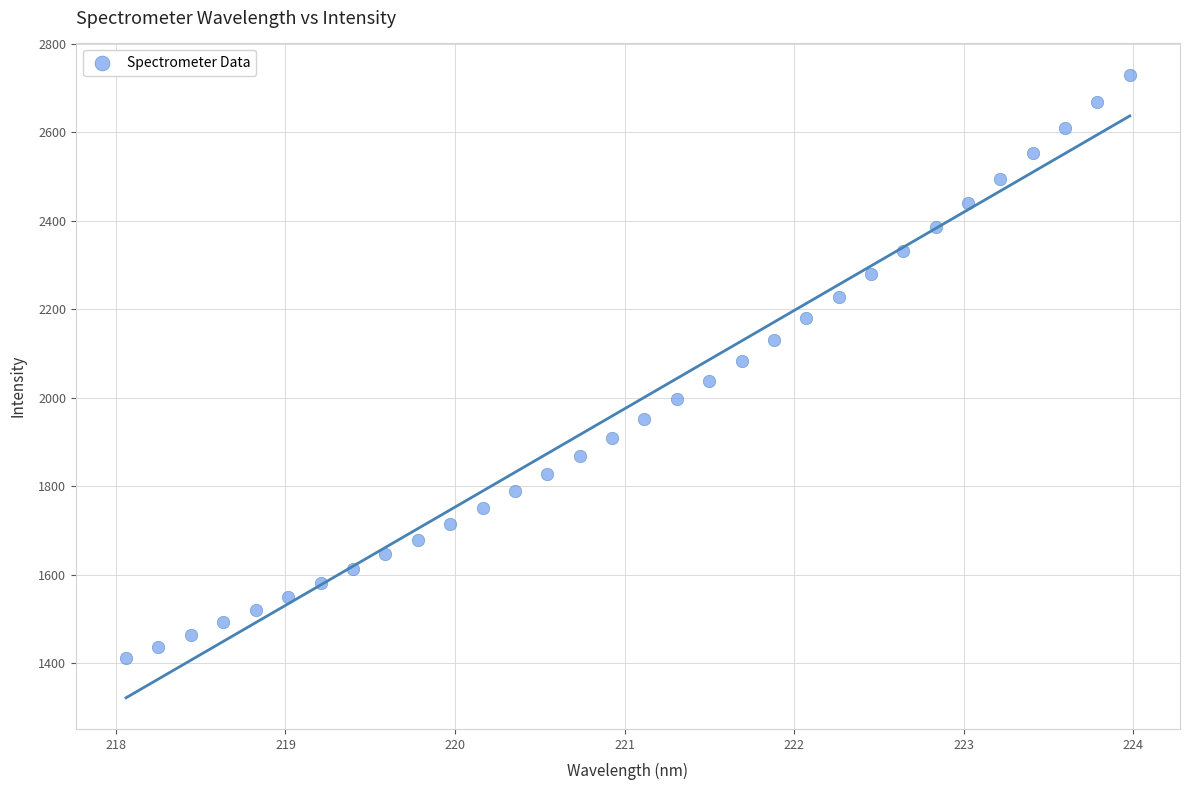

What is the range of X values (max minus min)?

5.9